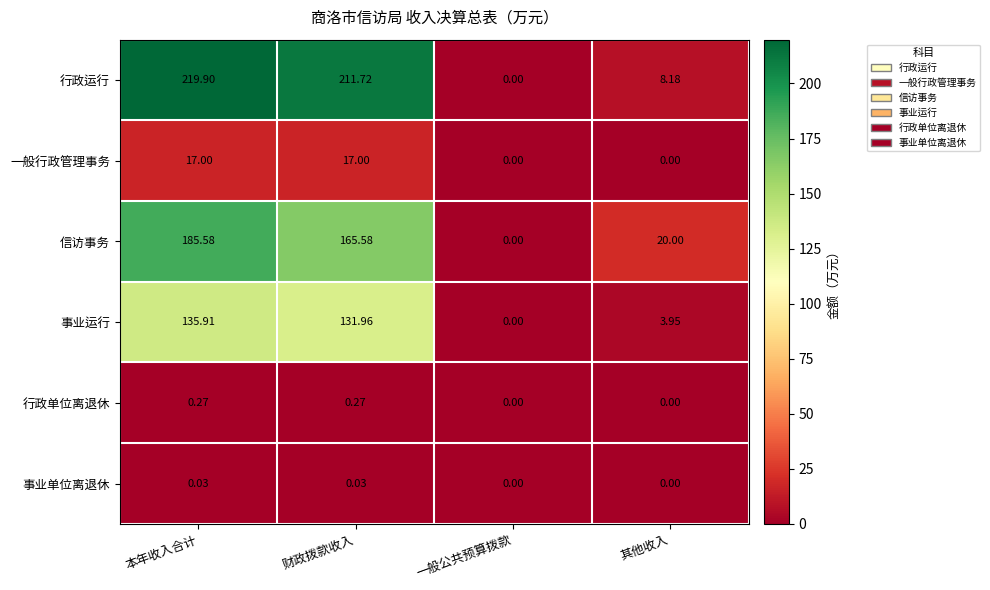

Which series has the widest spread of values?

行政运行